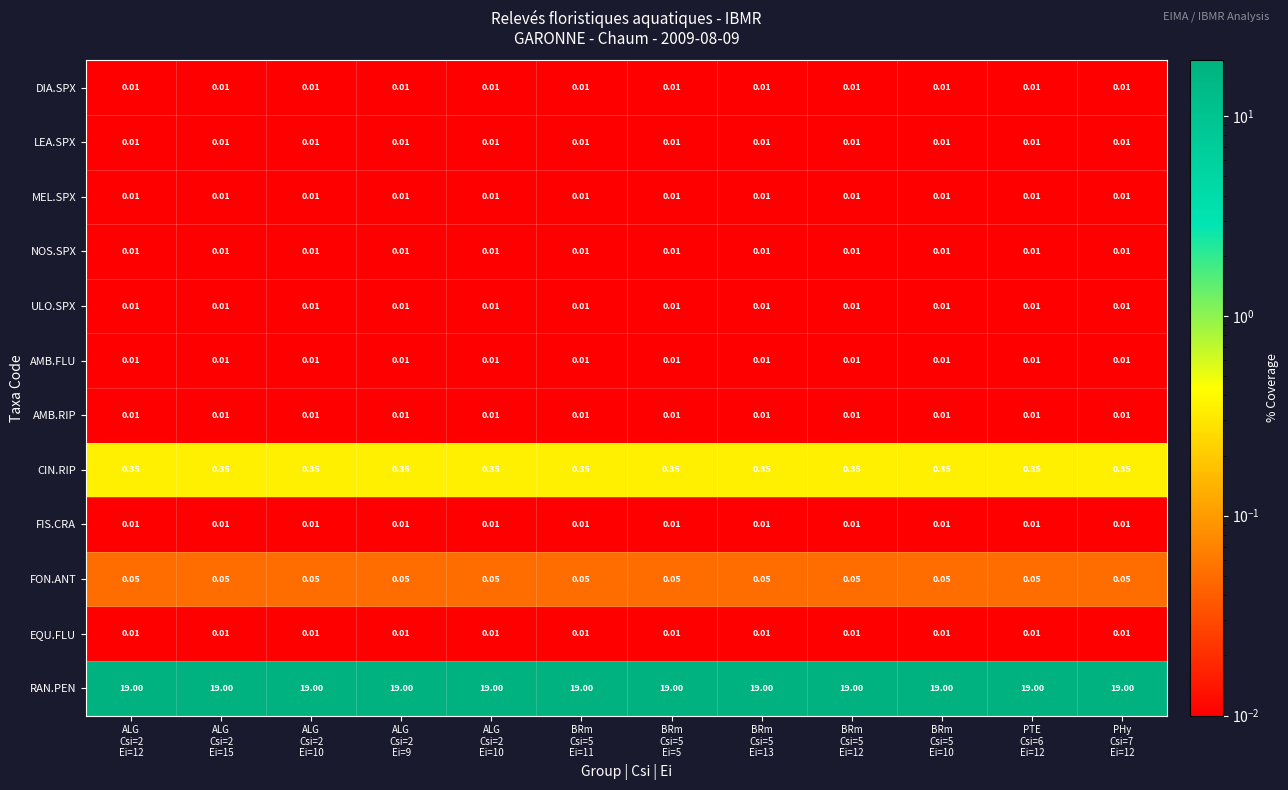

At how many categories does at least one series exceed 6?

12